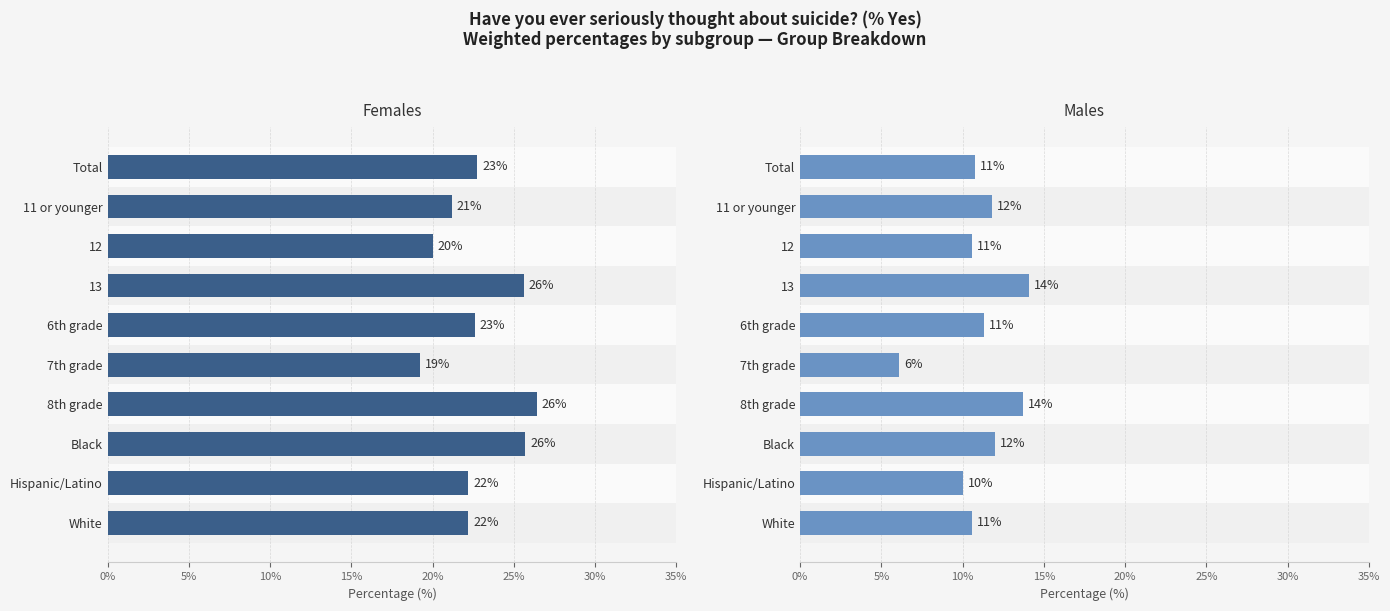

True or false: Males has a value of 2.4 at Black.

False